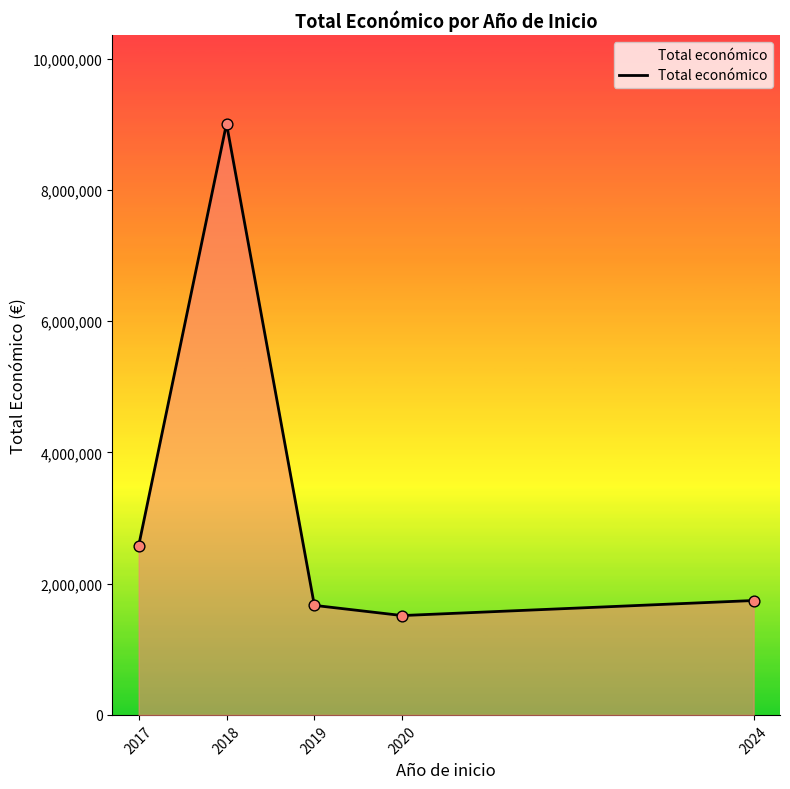

What is the change in value from 2017 to 2020?

-1062557